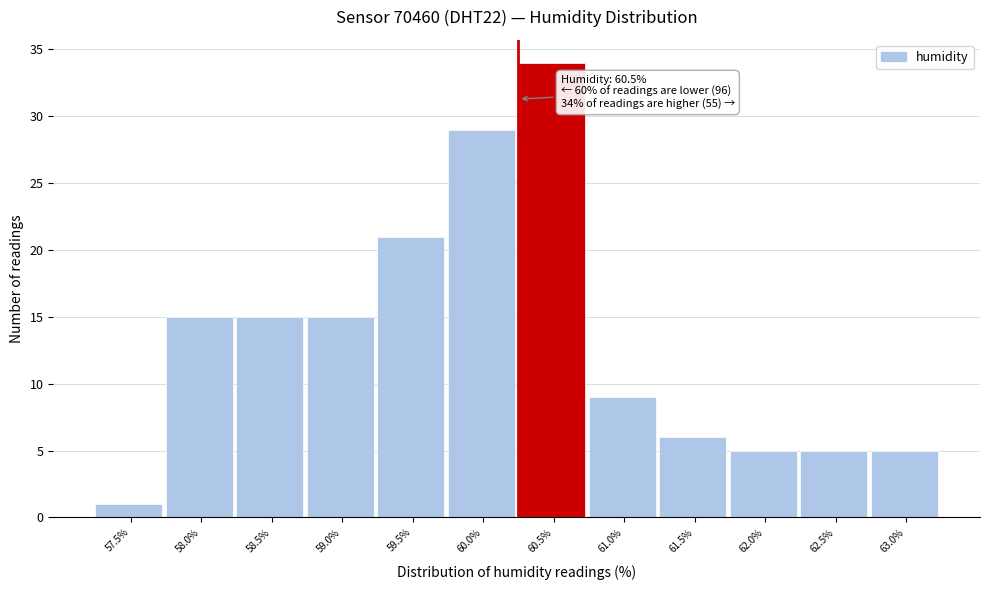

Reading right to left, what are all the values shown in this chart?

5	5	5	6	9	34	29	21	15	15	15	1